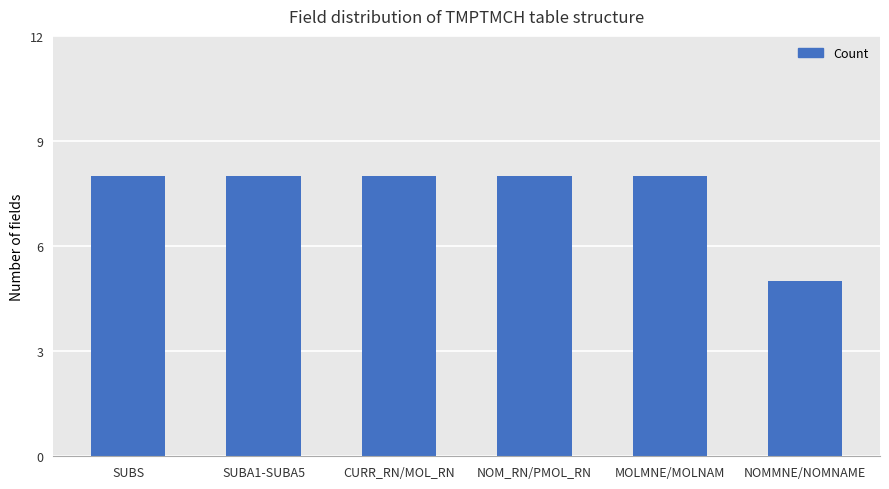

What is the smallest value displayed?

5